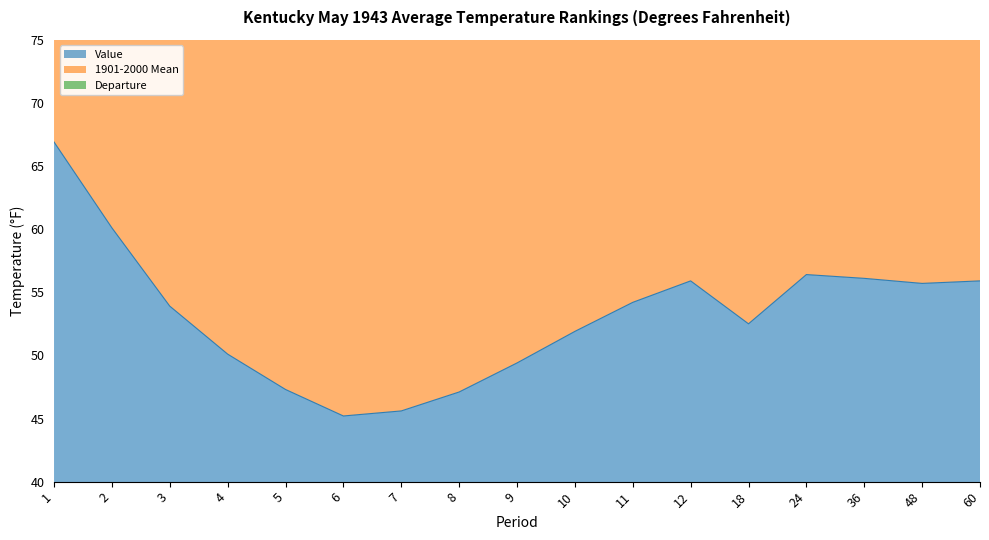

Reading left to right, what are all the values shown in this chart?

Value: 66.9	60.1	53.9	50.1	47.3	45.2	45.6	47.1	49.4	51.9	54.2	55.9	52.5	56.4	56.1	55.7	55.9
1901-2000 Mean: 131.3	119.9	108.9	100.5	94.3	90.4	90.9	93.8	98.6	103.6	108.2	111.4	104.6	111.9	111.6	111.2	111.4